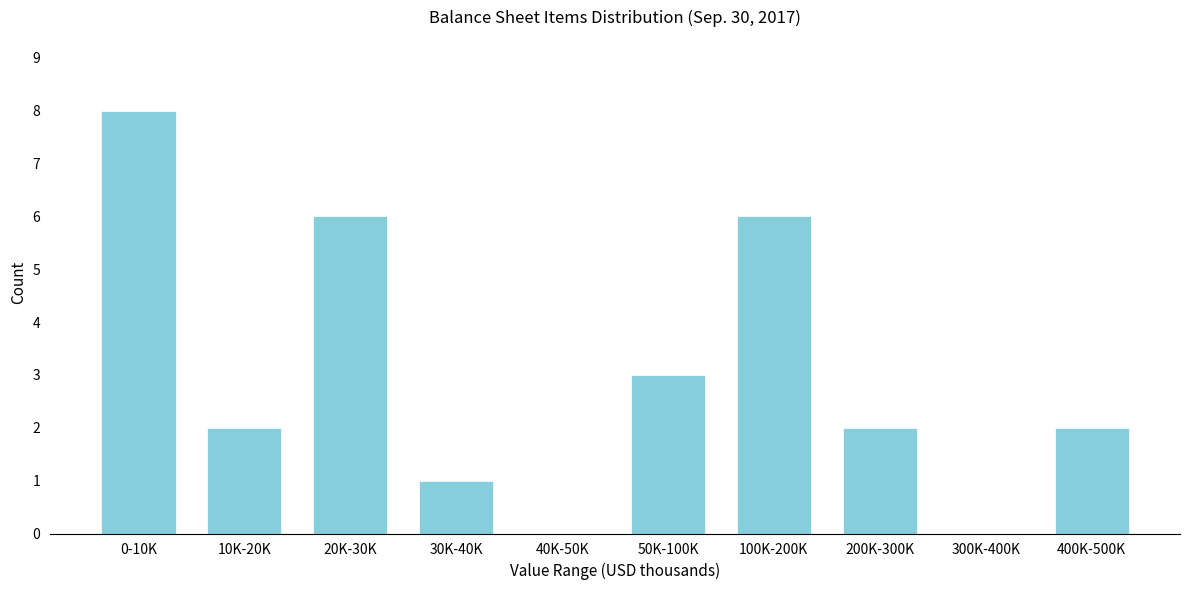

Reading left to right, what are all the values shown in this chart?

0-10K=8	10K-20K=2	20K-30K=6	30K-40K=1	40K-50K=0	50K-100K=3	100K-200K=6	200K-300K=2	300K-400K=0	400K-500K=2